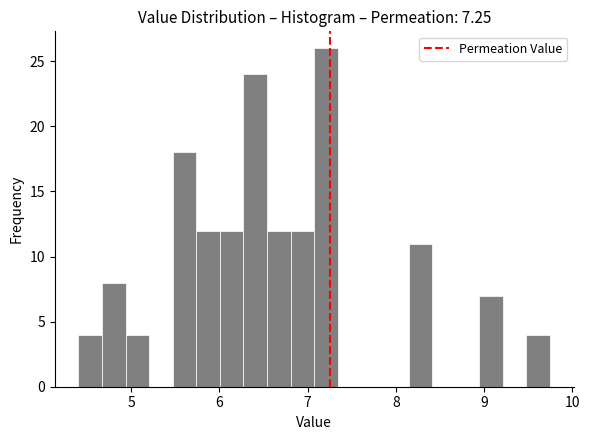

Read against the x-axis, roughly where is the centre of the tallest bar?

7.2